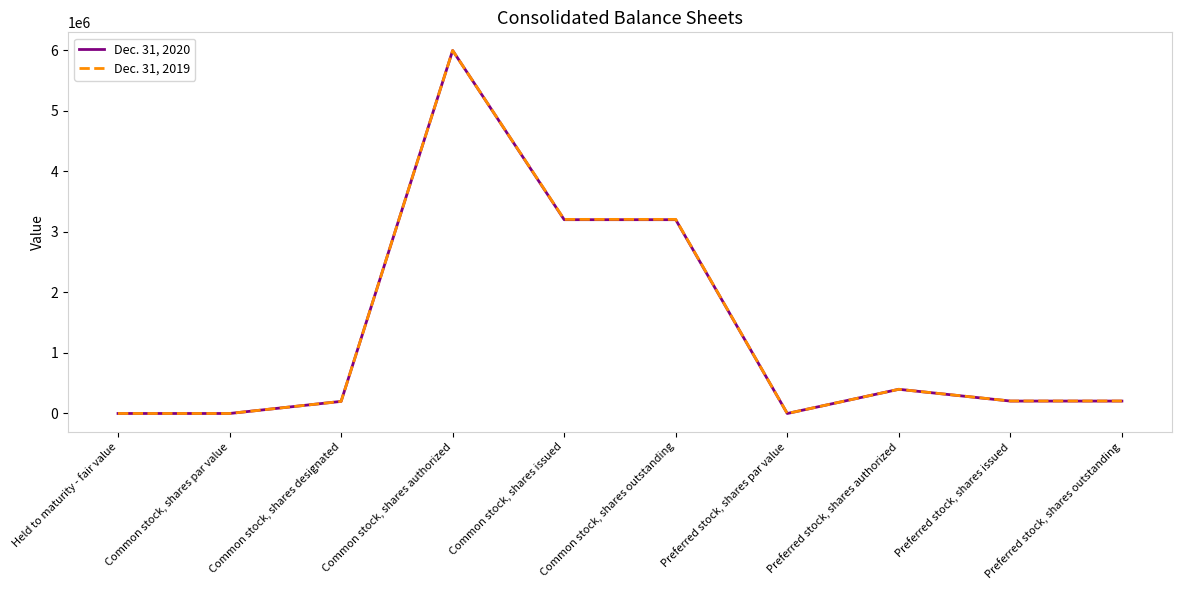

List the series in order of their overall mean, lowest first.

Dec. 31, 2020, Dec. 31, 2019